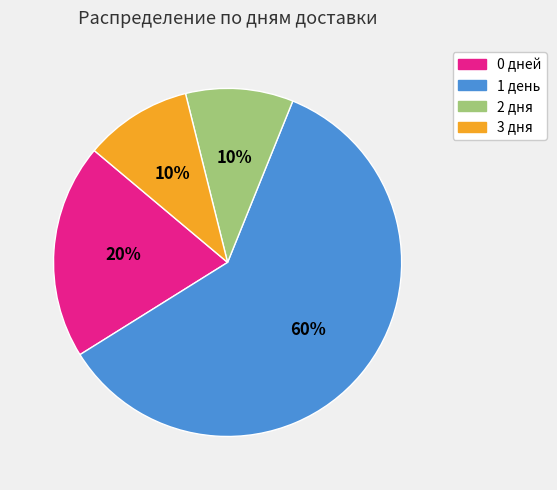

Which category has the biggest portion of the pie?

1 день